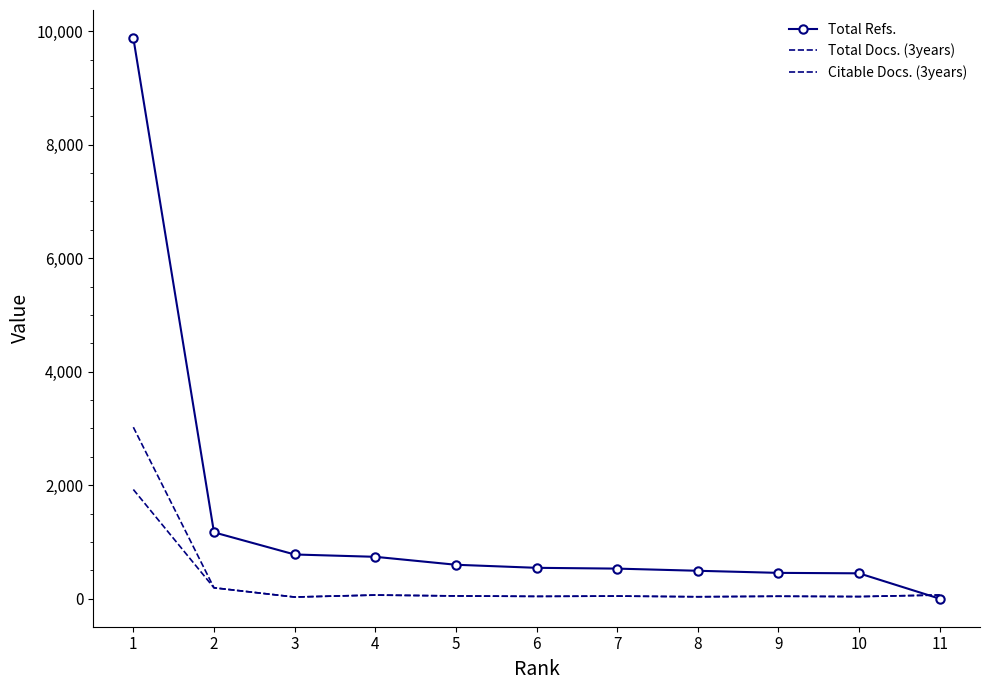

What is the average value of the Total Refs. series?

1421